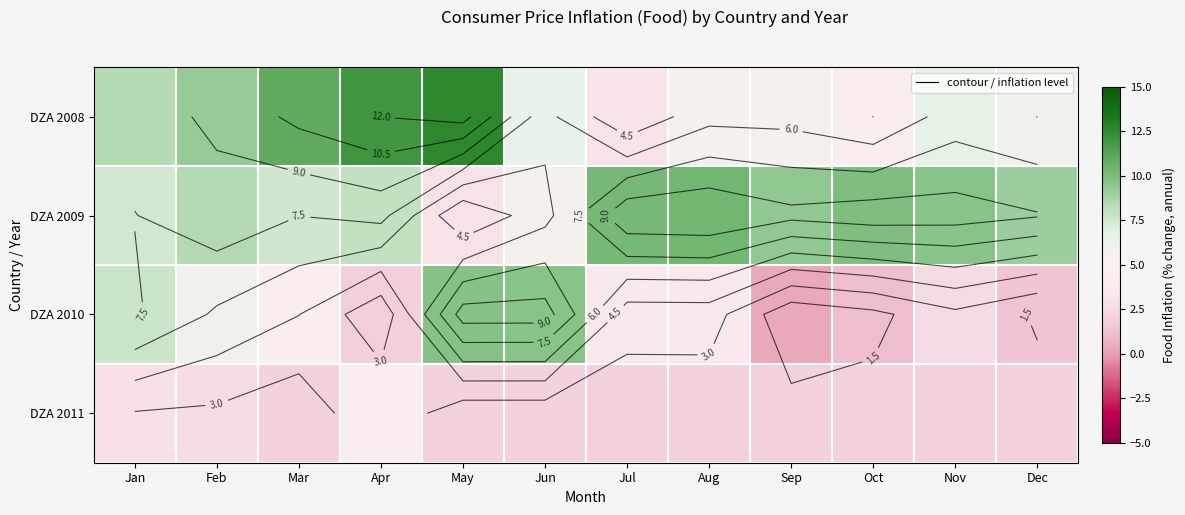

Is it true that DZA 2008 equals 1.2 at Dec?

False